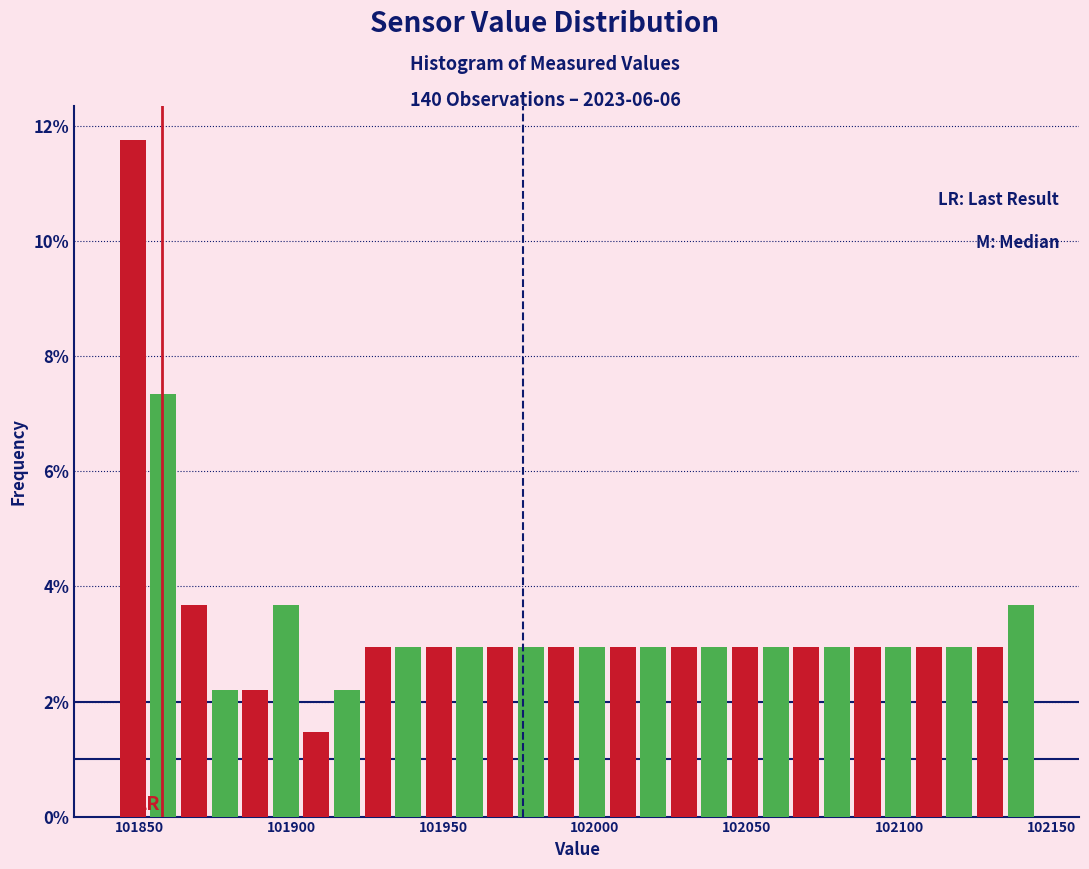

Around what value on the x-axis is the tallest bar? Give the approximate position of its centre, as read against the axis.

101850